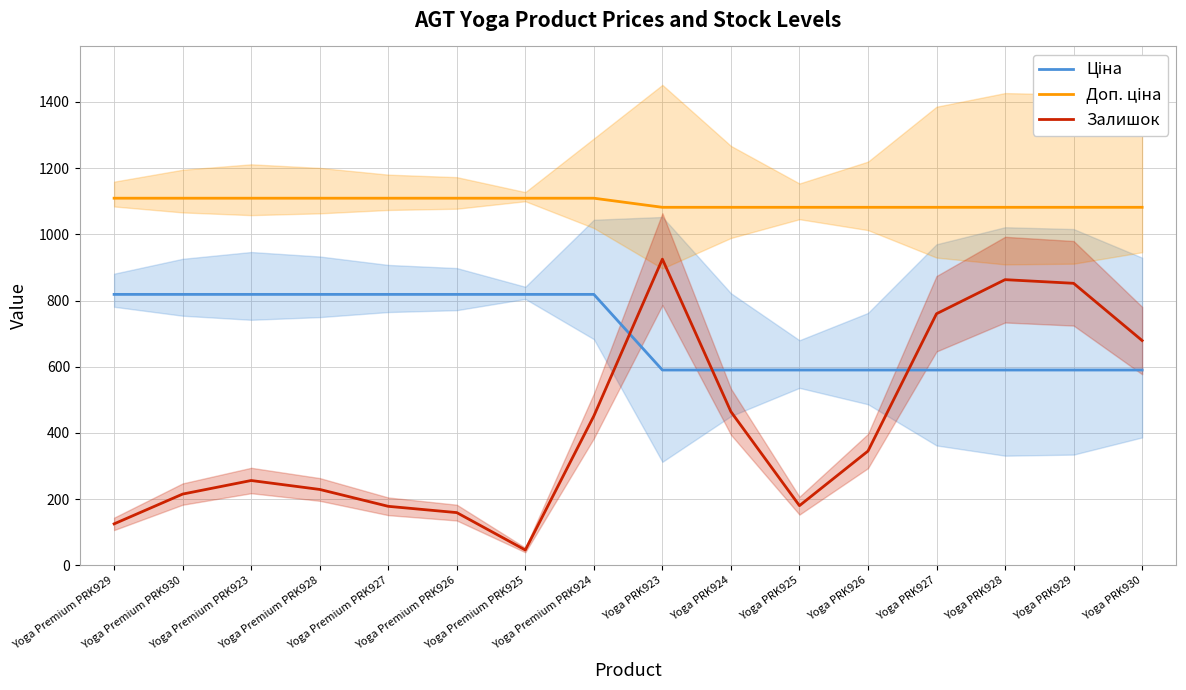

What is the sum of the Доп. ціна values at Yoga Premium PRK930 and Yoga Premium PRK926?

2218.3